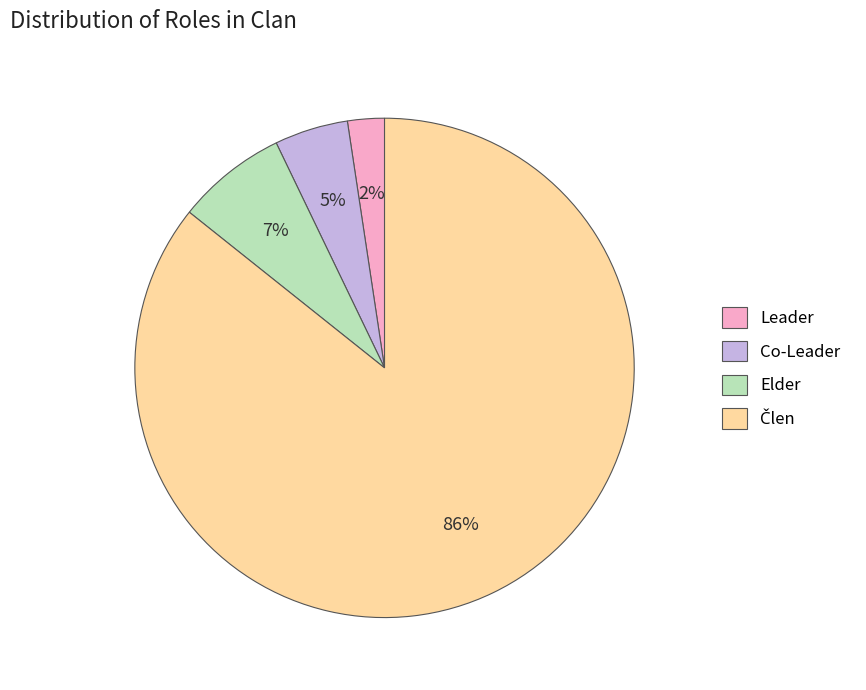

How many slices are in this pie chart?

4